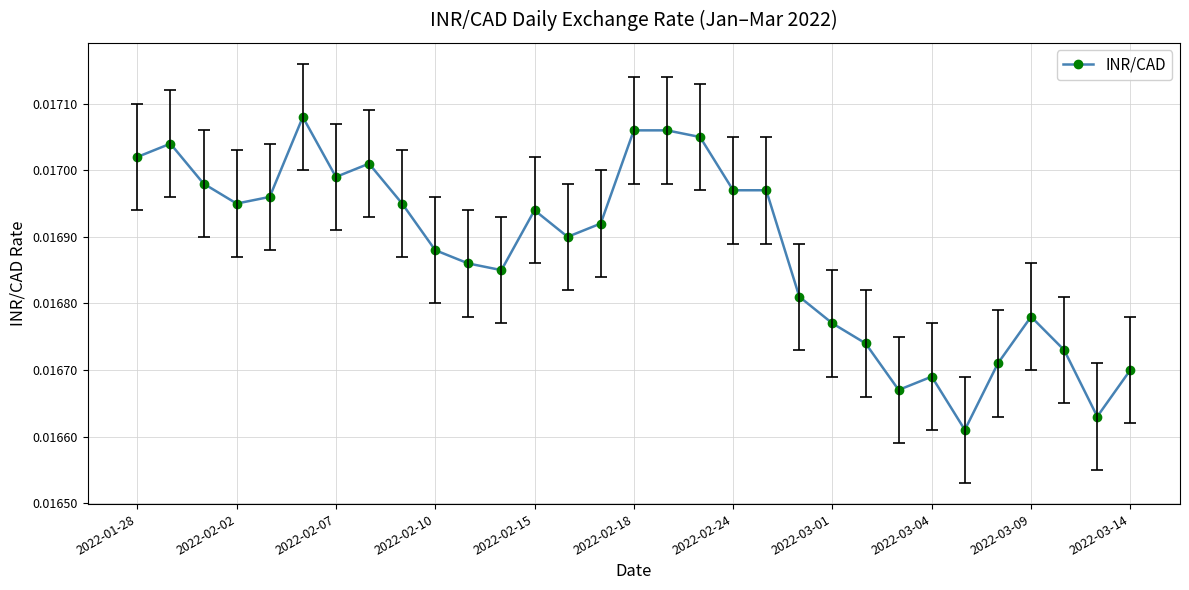

True or false: there are more than 1 points higher than both neighbors.

True